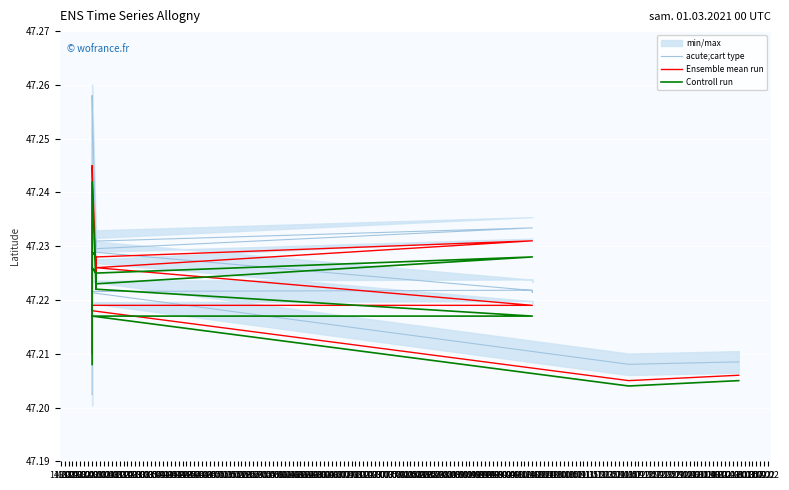

What is the maximum value shown in the chart?

47.3